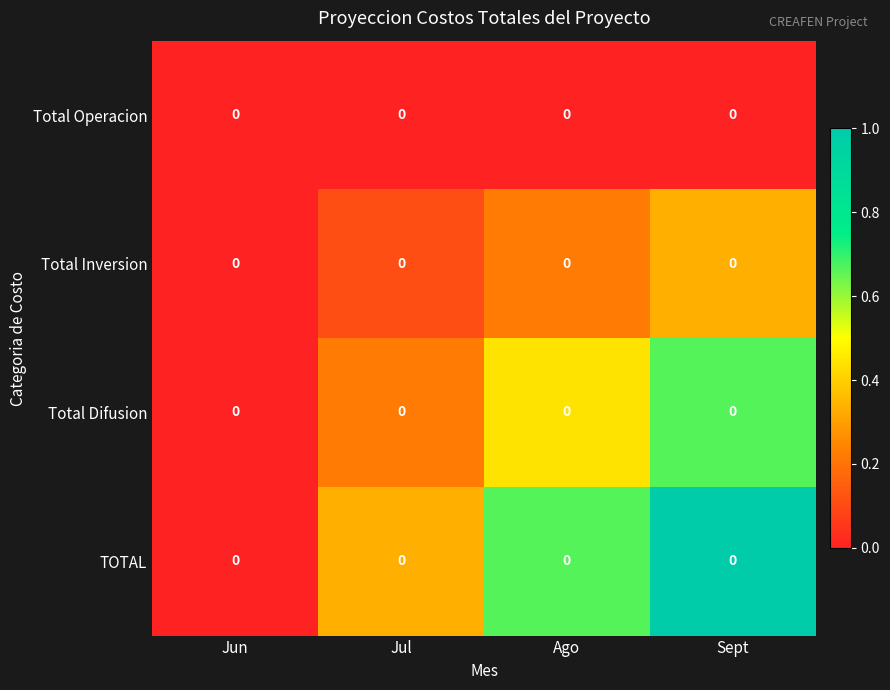

Reading left to right, transcribe all the data shown in this chart.

Total Operacion: Jun=0.0	Jul=0.0	Ago=0.0	Sept=0.0
Total Inversion: Jun=0.0	Jul=0.0	Ago=0.0	Sept=0.0
Total Difusion: Jun=0.0	Jul=0.0	Ago=0.0	Sept=0.0
TOTAL: Jun=0.0	Jul=0.0	Ago=0.0	Sept=0.0